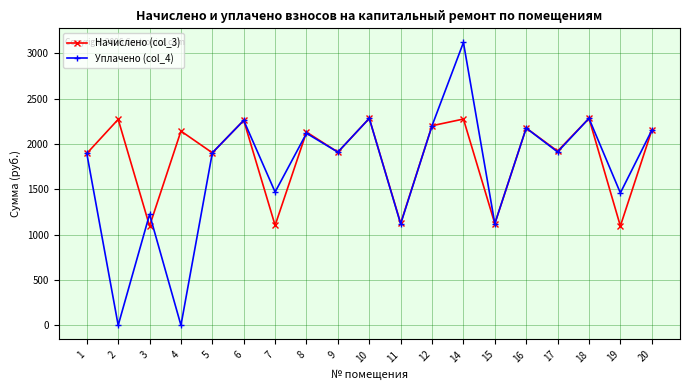

What is the difference between the Начислено (col_3) values at 18 and 5?

379.8